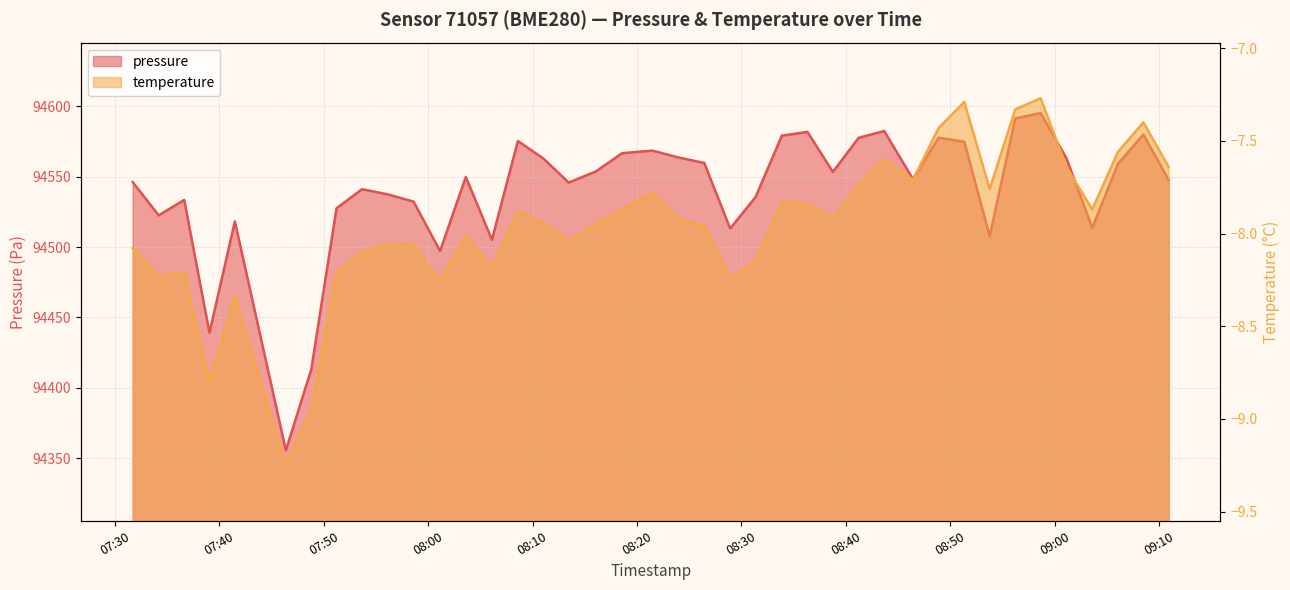

The pressure series shows 27782.3 at 07:31. True or false?

False